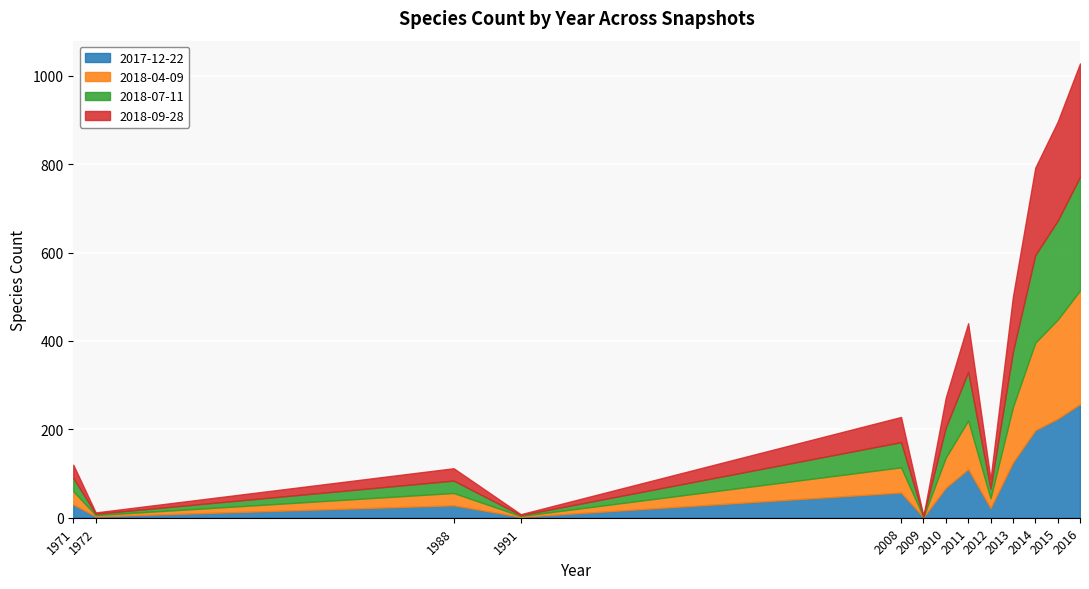

Which has a higher value, 1991 or 2014?

2014